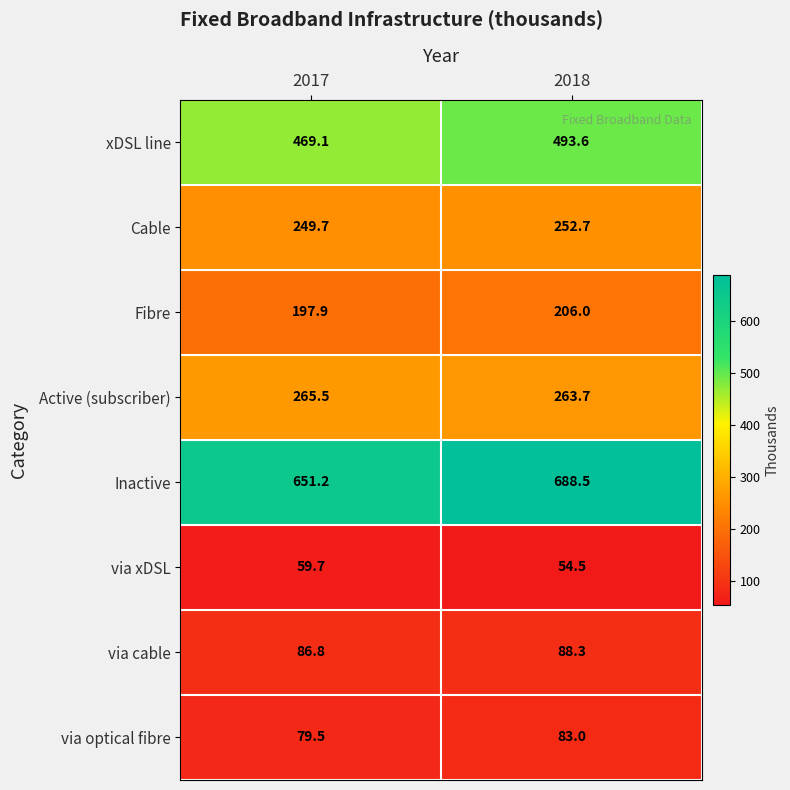

Which label corresponds to the smallest value in the chart?

2018